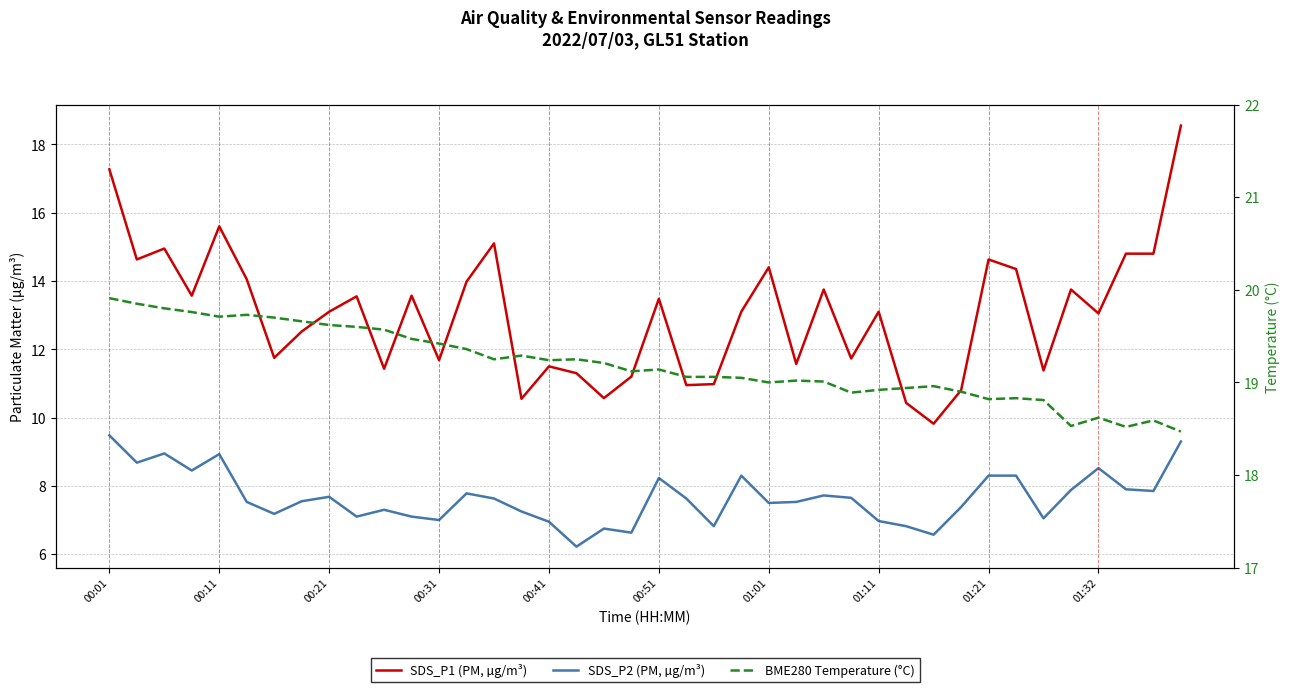

Between 10 and 13, which series saw the biggest shift?

SDS_P1 (PM, µg/m³)